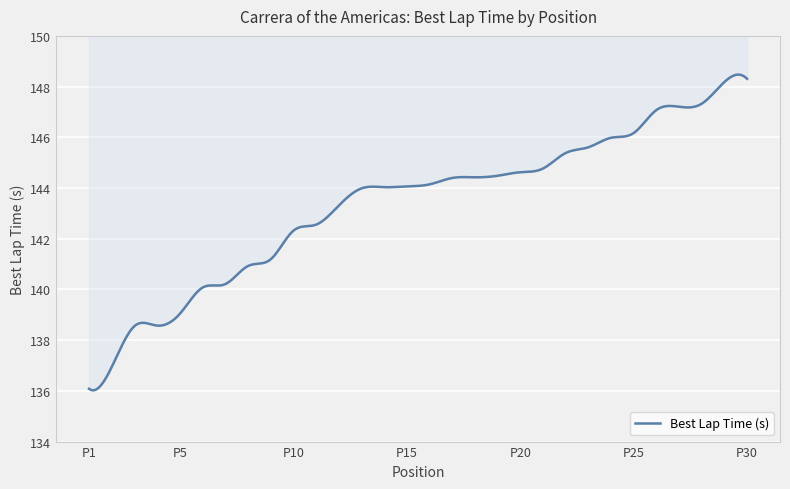

What is the difference between the values at 2 and 14?

7.1